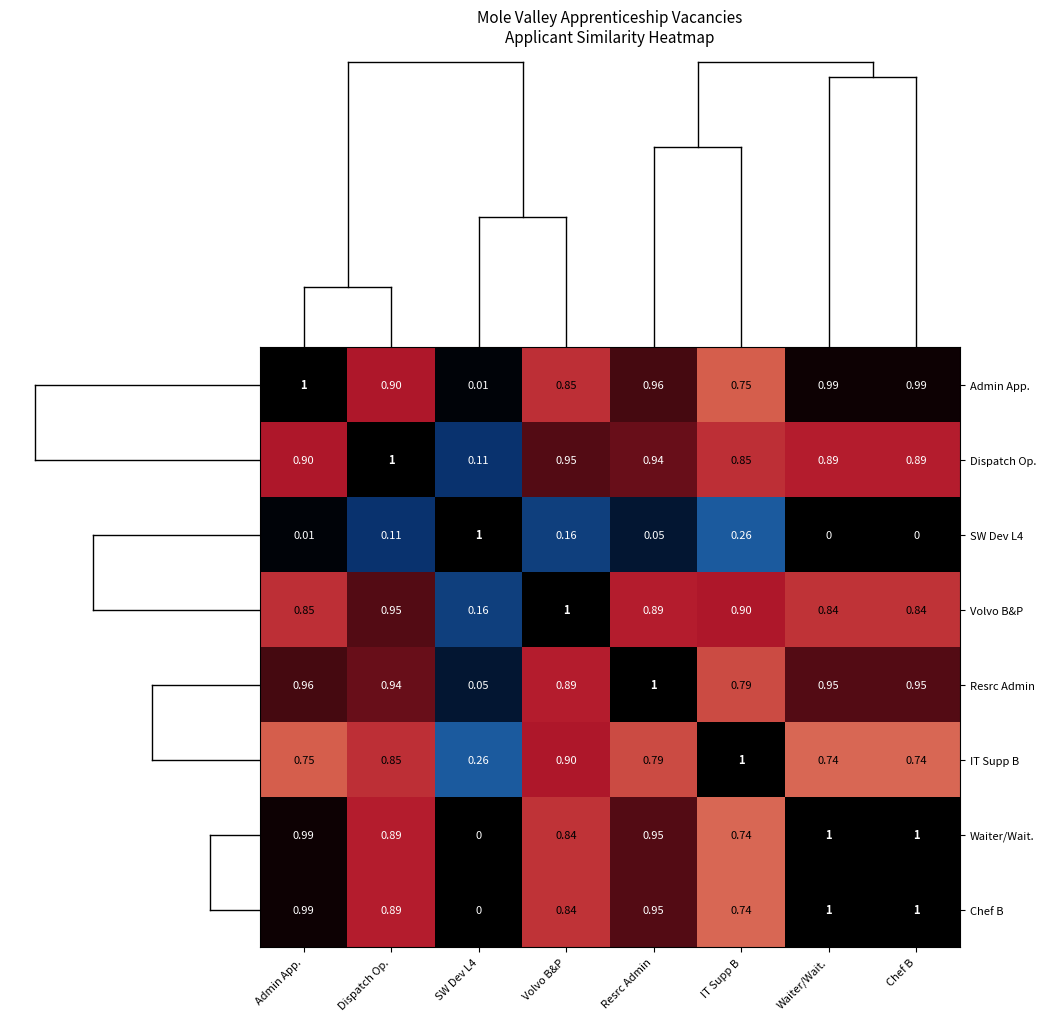

At which label does Dispatch Op. reach its peak?

Dispatch Op.